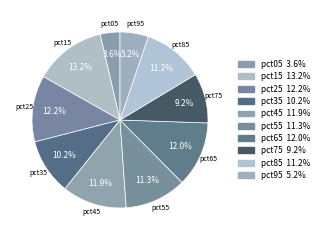

To the nearest percent, what is the combined percentage of pct75 and pct35?

19%